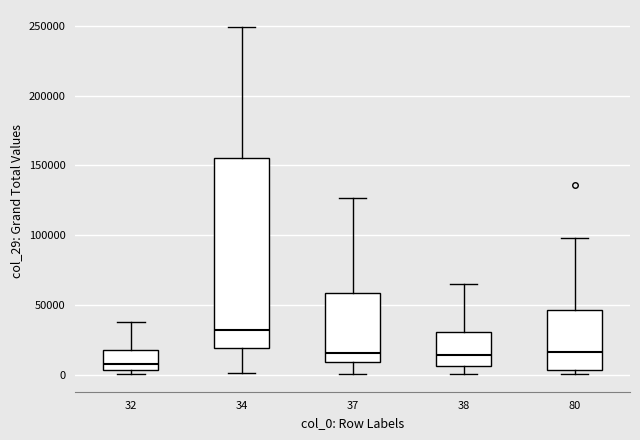

Reading left to right, read every box against the y-axis: the position of its median line, the range the box covers, and the ends of its whiskers. The values are not printed on the chart, so give them approximately, as read against the axis.

32: median 5000 (just above the box's lower edge), box 5000 to 15000, whiskers 0 to 40000
34: median 30000, box 20000 to 155000, whiskers 0 to 250000
37: median 15000, box 10000 to 60000, whiskers 0 to 125000
38: median 15000, box 5000 to 30000, whiskers 0 to 65000
80: median 15000, box 5000 to 45000, whiskers 0 to 100000